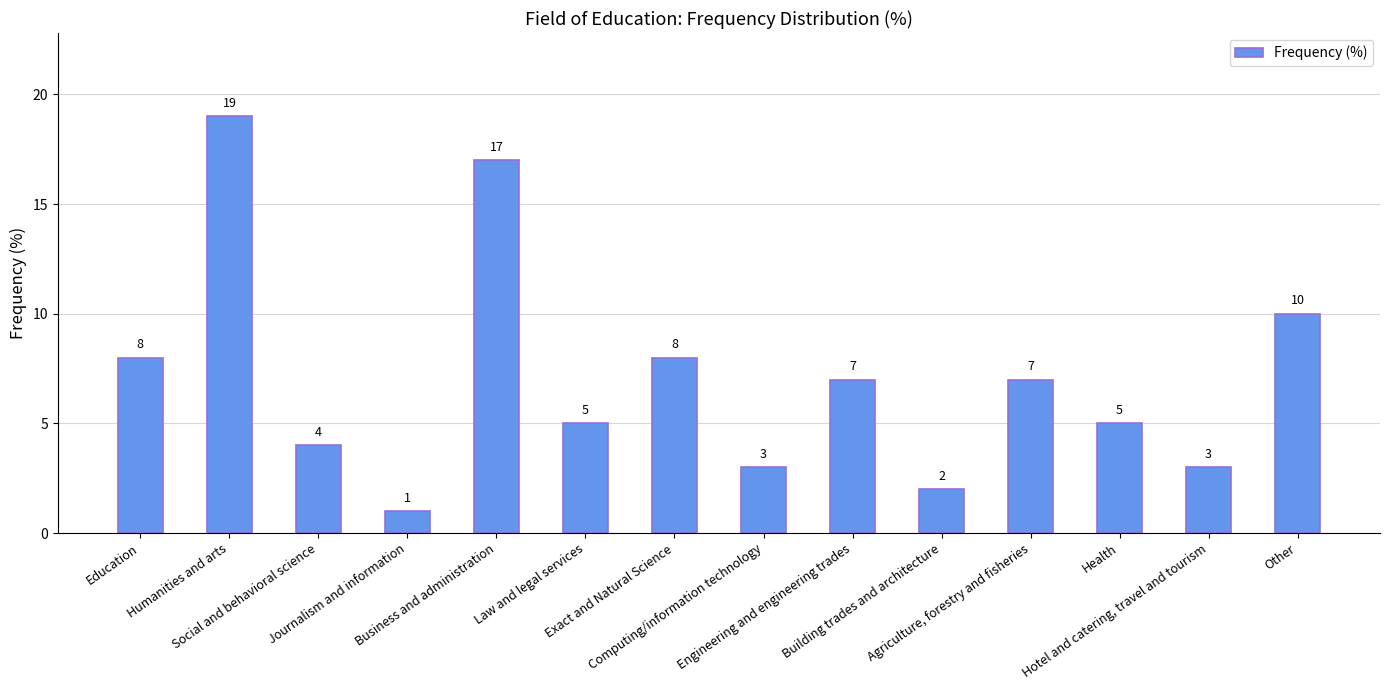

What is the greatest value displayed?

19